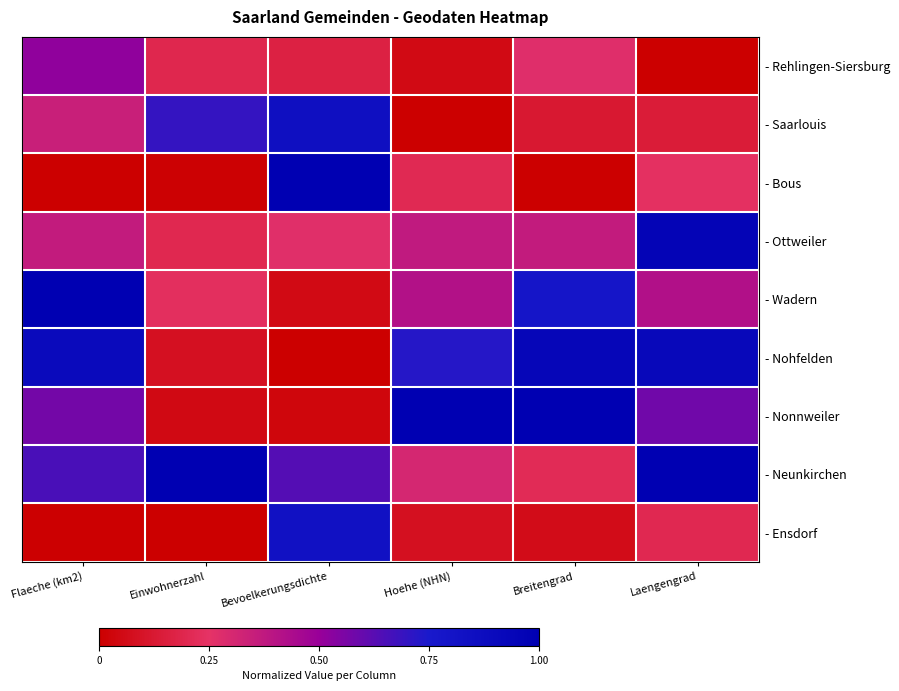

At which category does the chart reach its minimum across all series?

Laengengrad